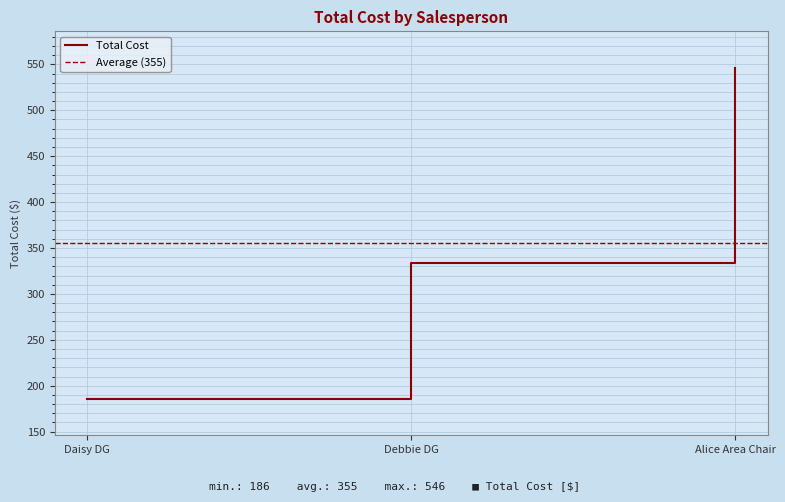

At which label does the data first exceed 334?

Alice Area Chair